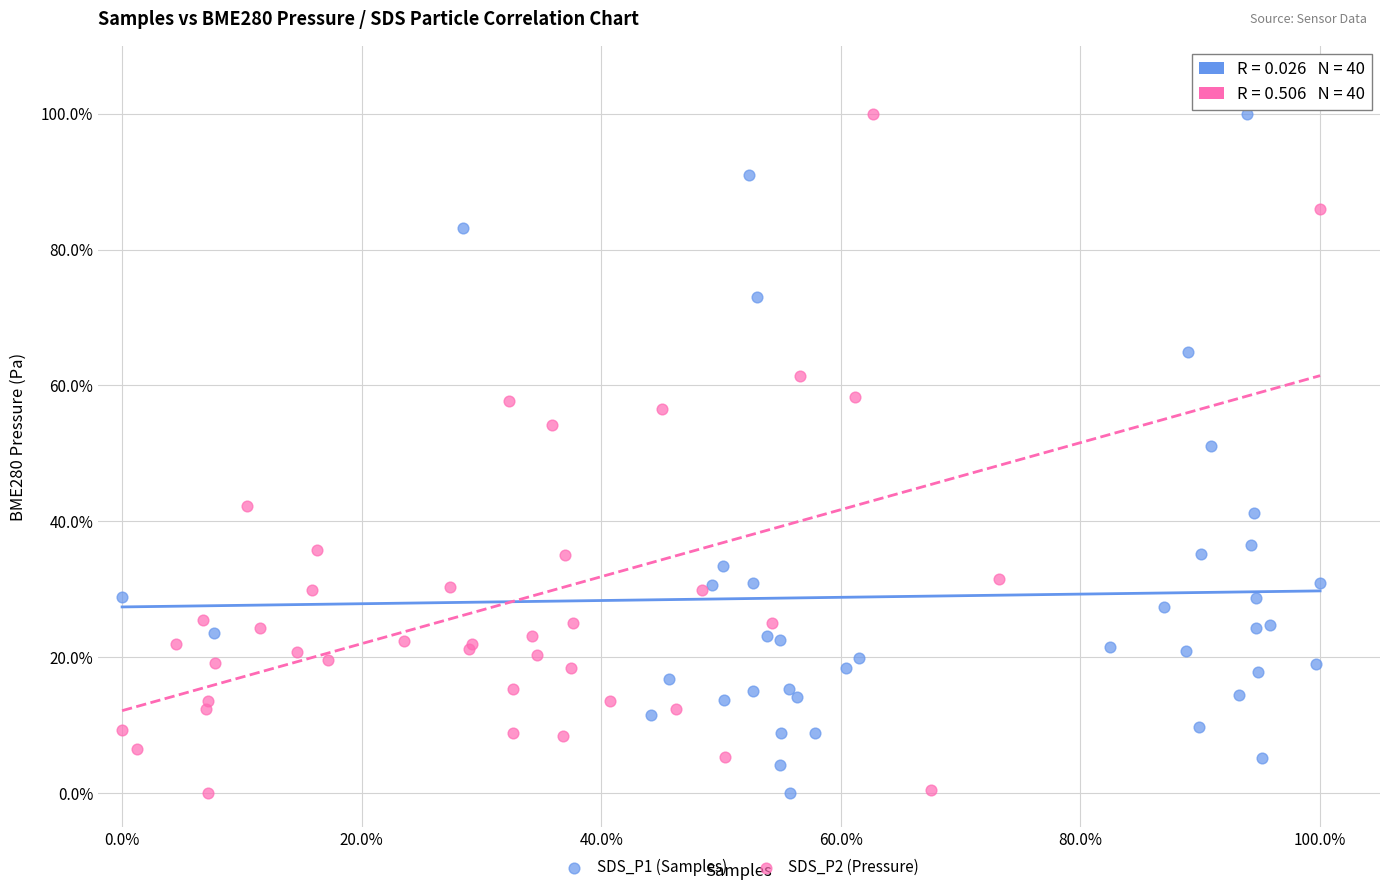

What are all the series names shown in the legend?

SDS_P1 (Samples), SDS_P2 (Pressure)